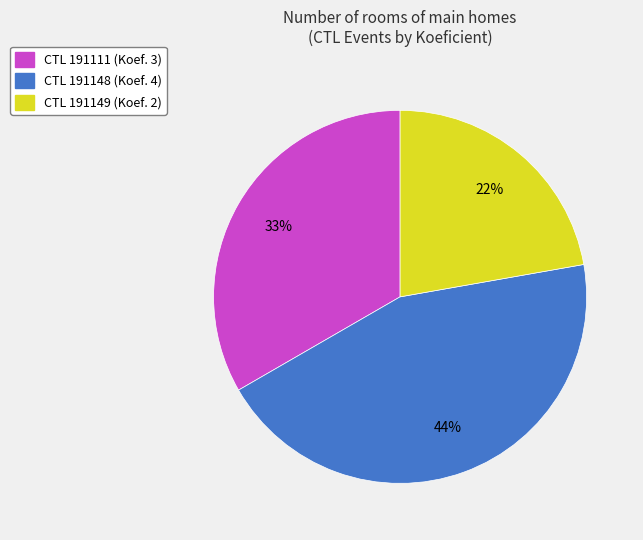

How many slices are in this pie chart?

3